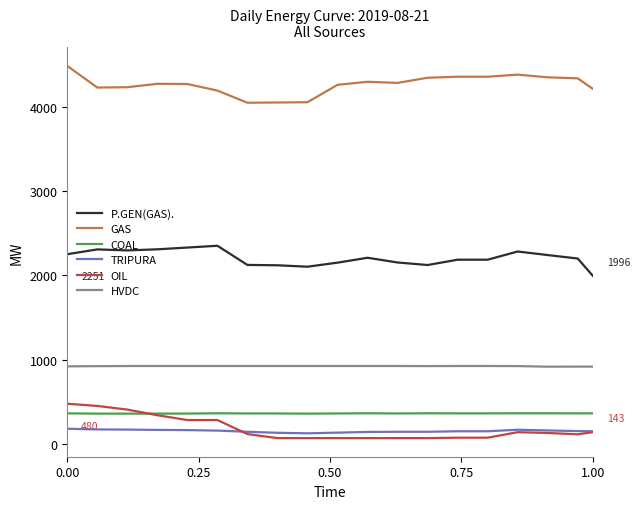

True or false: P.GEN(GAS). and HVDC intersect in this chart.

False